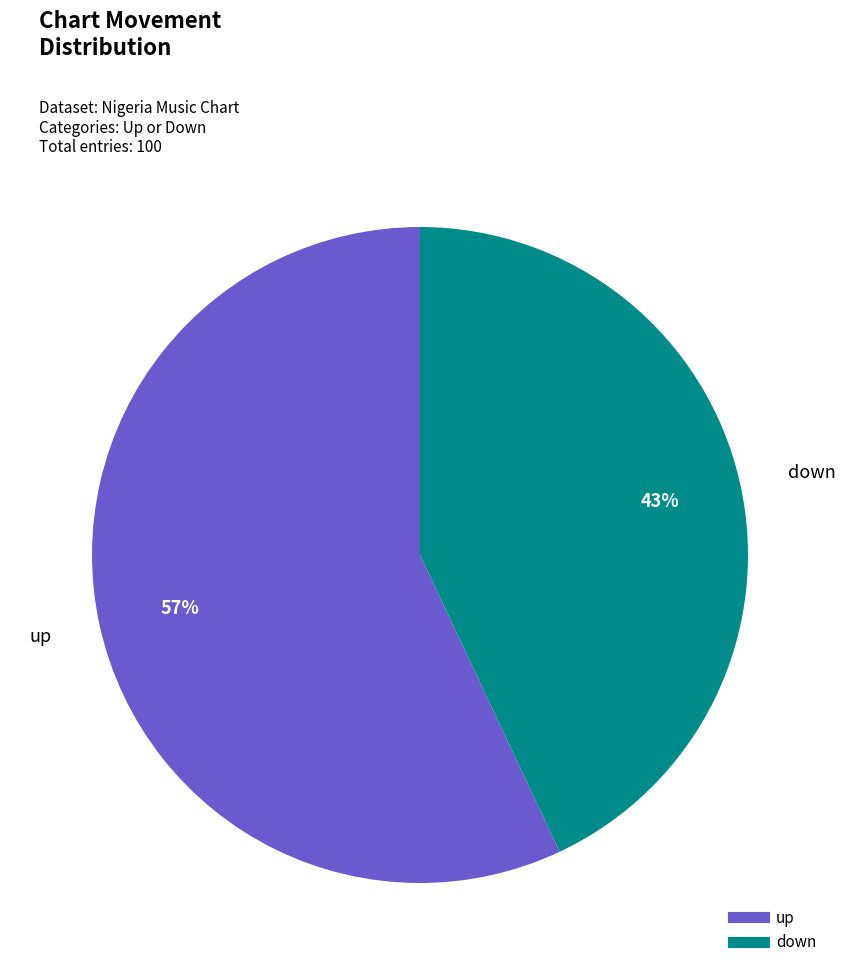

Do down and up together represent more than half of the pie?

Yes